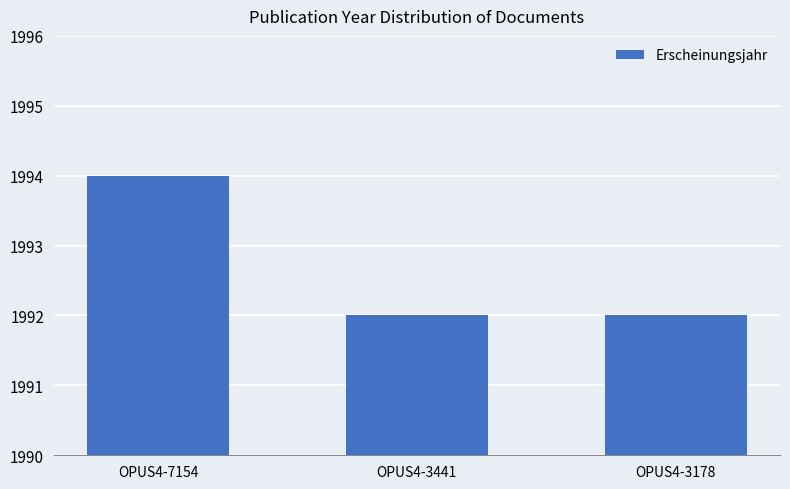

What is the sum of the values at OPUS4-3178 and OPUS4-3441?

3984